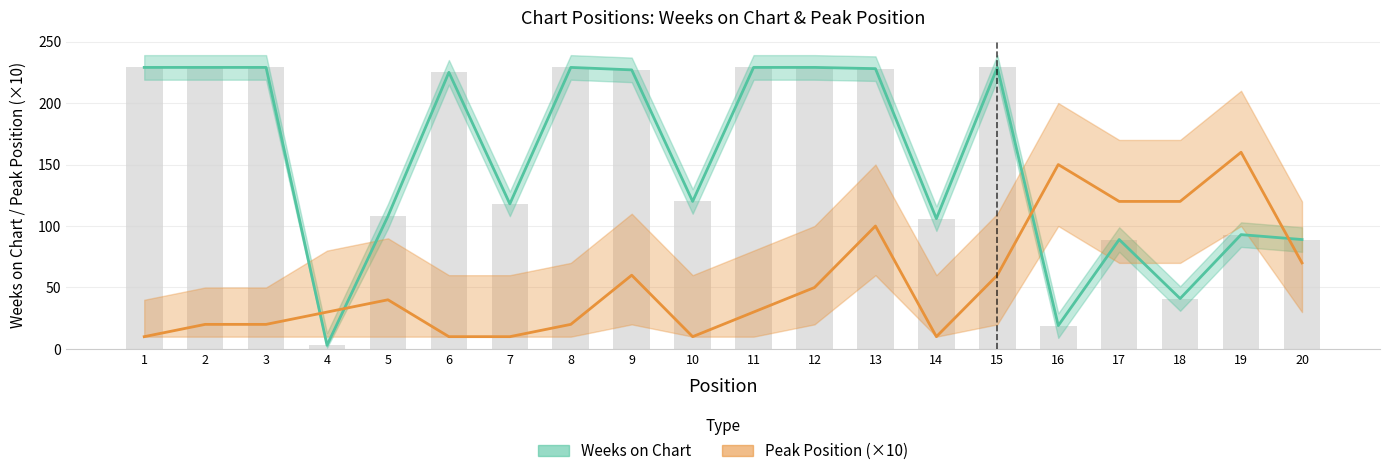

What is the sum of all Weeks on Chart values?

3069